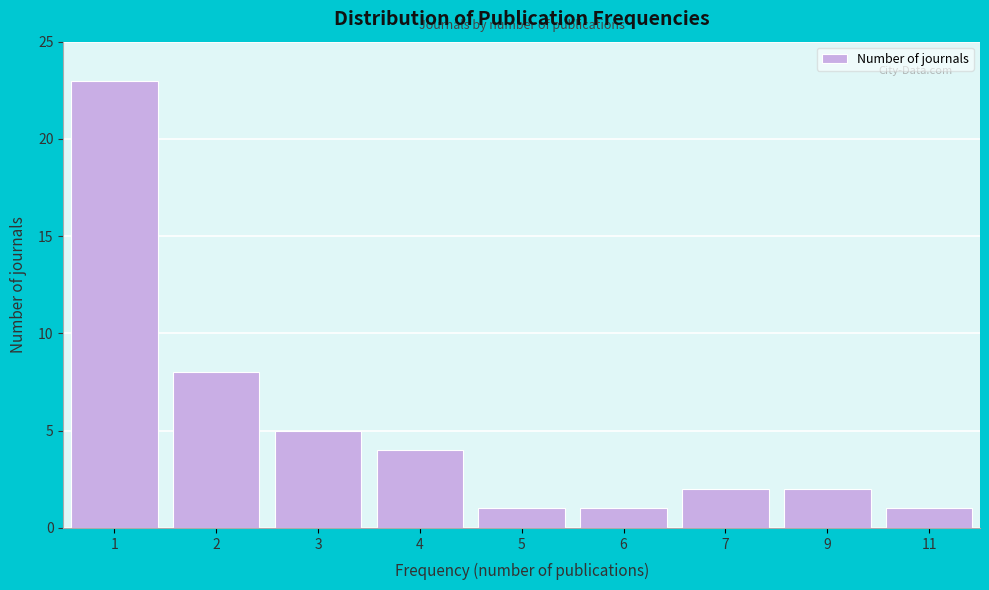

Reading right to left, list all the values displayed in this chart.

11=1	9=2	7=2	6=1	5=1	4=4	3=5	2=8	1=23